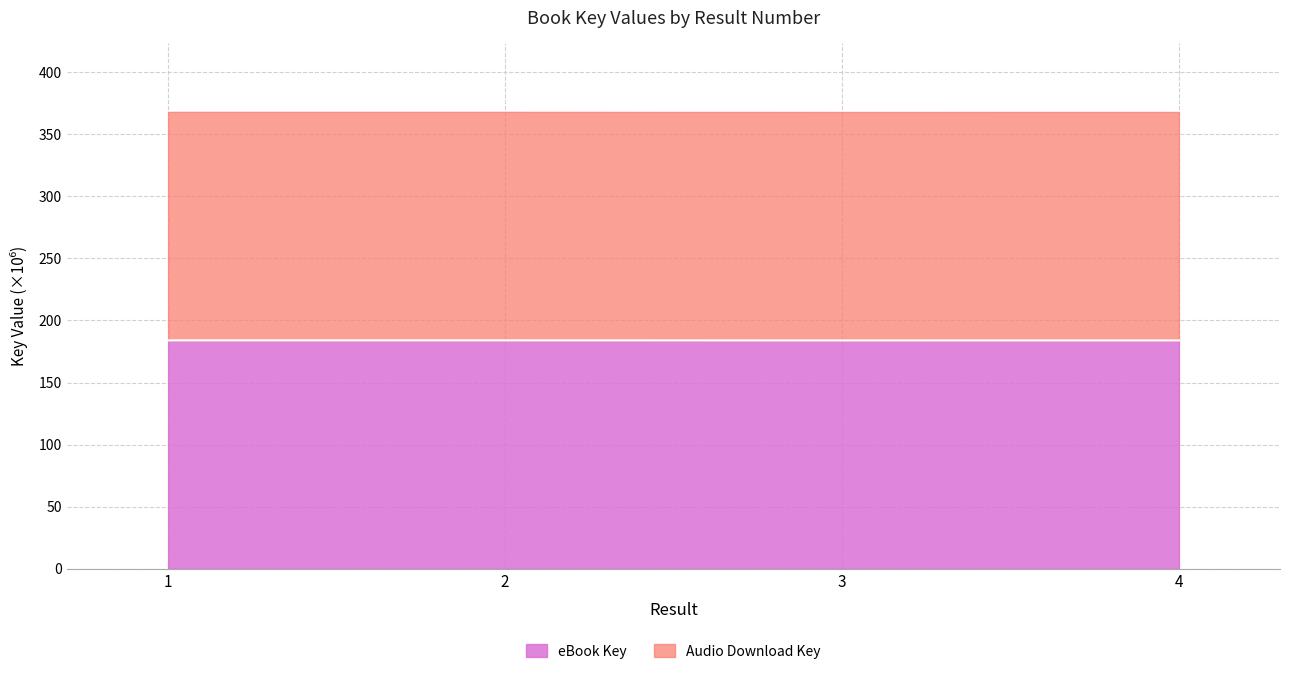

The value at 3 is 278.6. True or false?

False